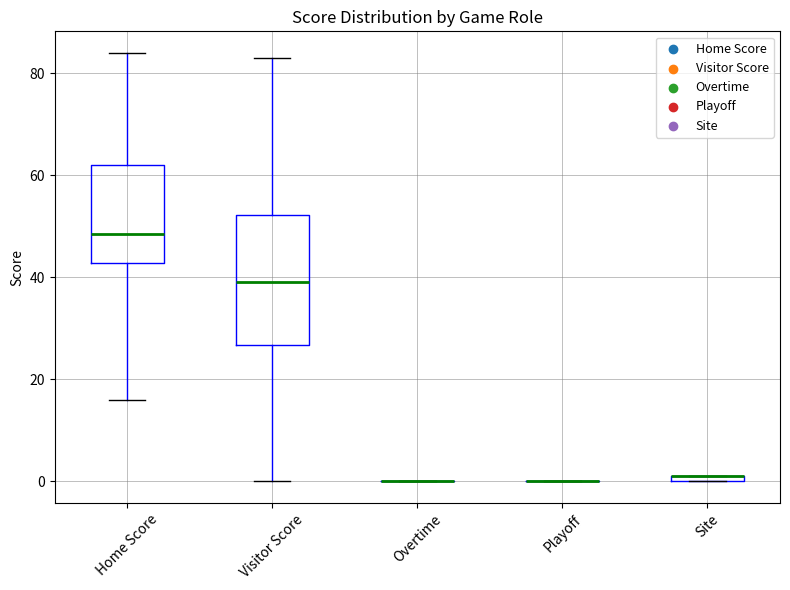

Where does the median line of the box for Visitor Score sit on the y-axis? The values are not printed on the chart, so give them approximately, as read against the axis.

40